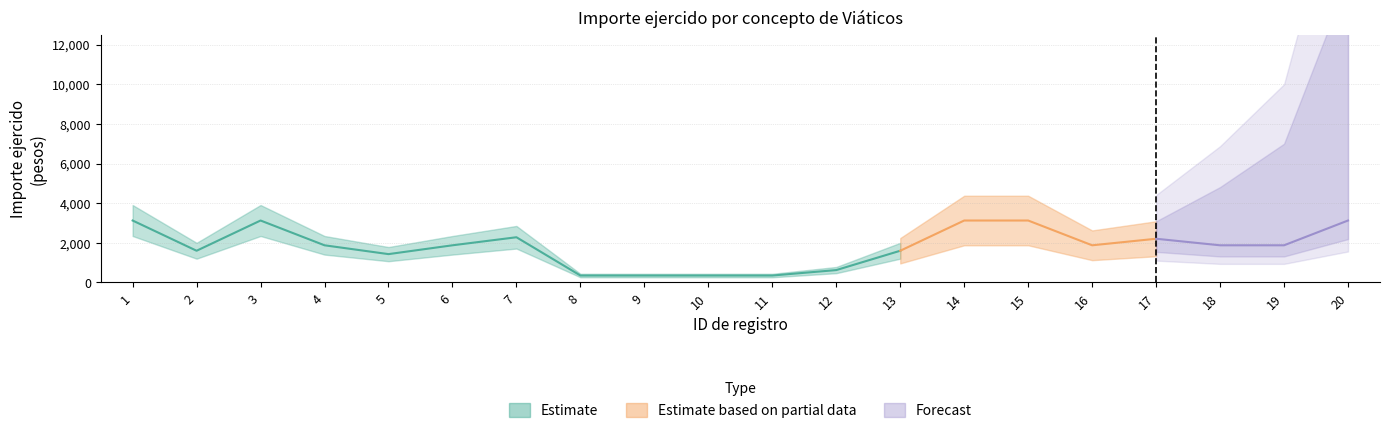

Count the number of values greater than 1875.

7